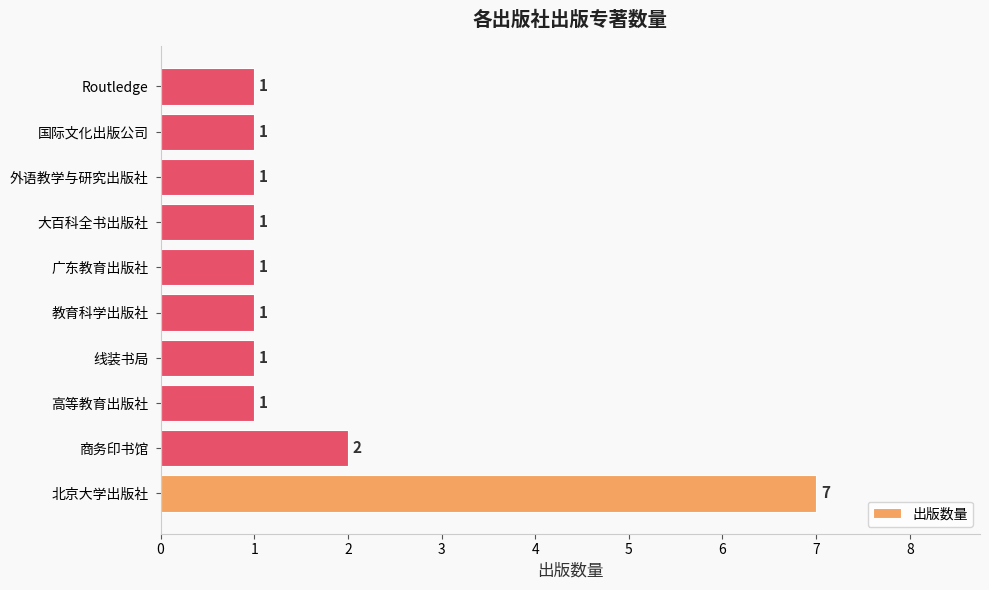

Reading bottom to top, transcribe all the data shown in this chart.

北京大学出版社=7	商务印书馆=2	高等教育出版社=1	线装书局=1	教育科学出版社=1	广东教育出版社=1	大百科全书出版社=1	外语教学与研究出版社=1	国际文化出版公司=1	Routledge=1